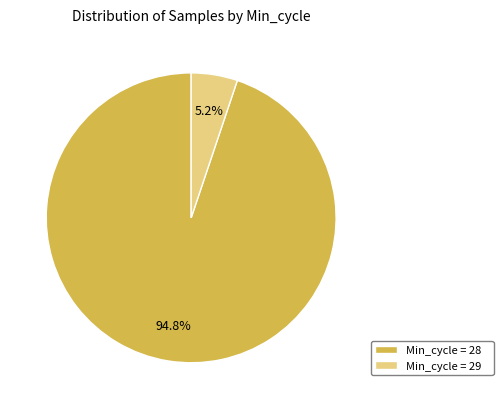

What is the largest slice in the pie chart?

Min_cycle = 28